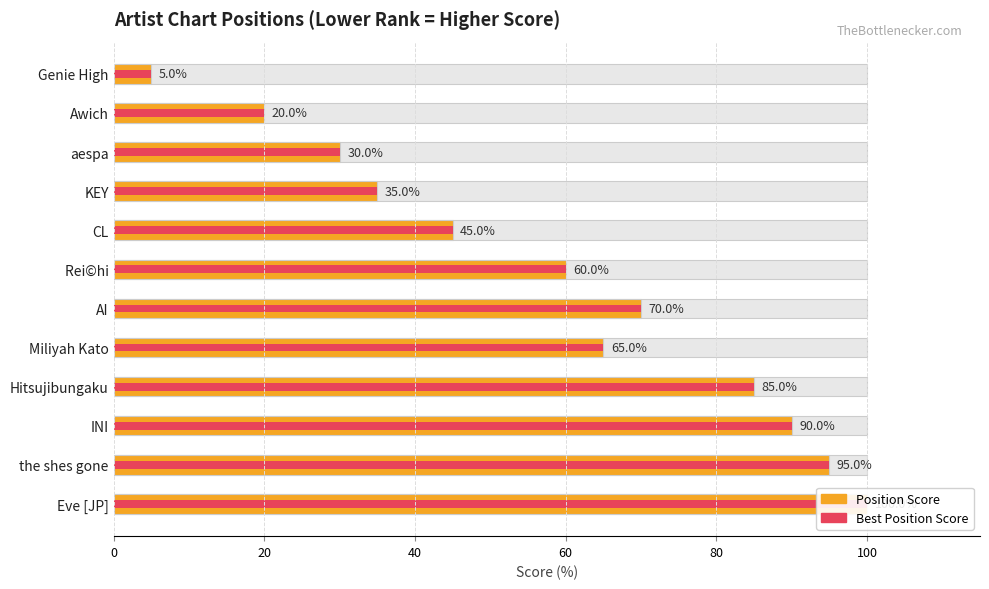

True or false: Position Score has a value of 26 at Rei©︎hi.

False